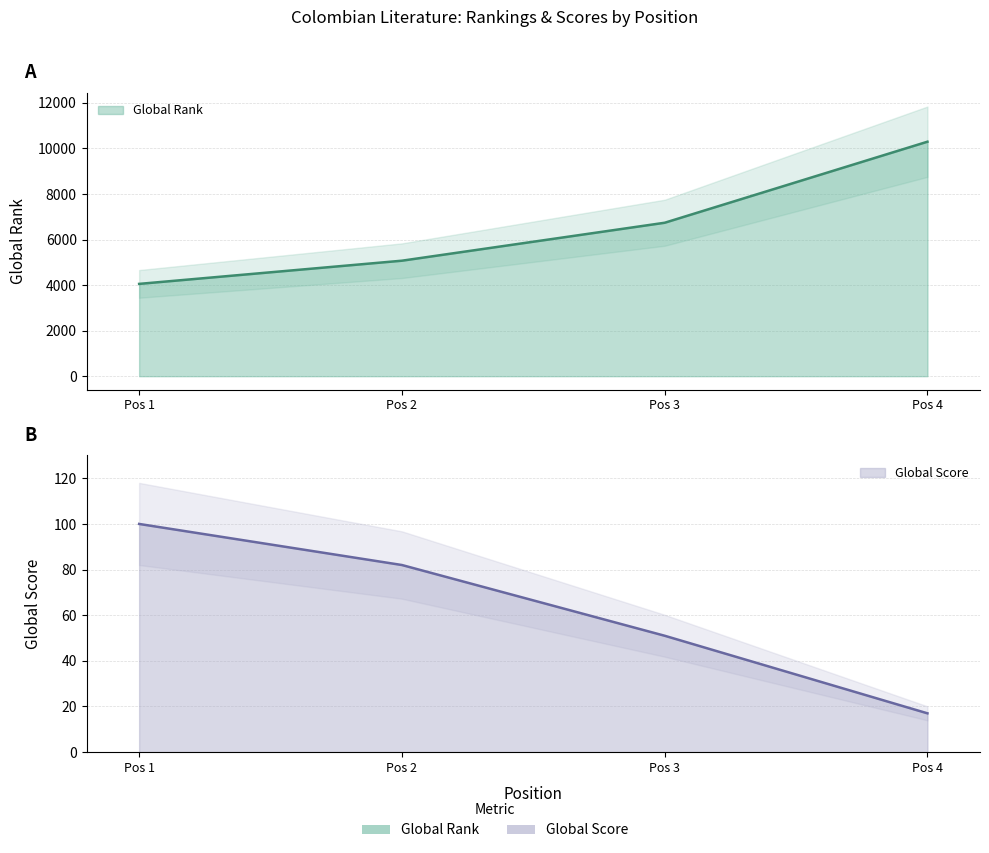

What are all the series names shown in the legend?

Global Rank, Global Score